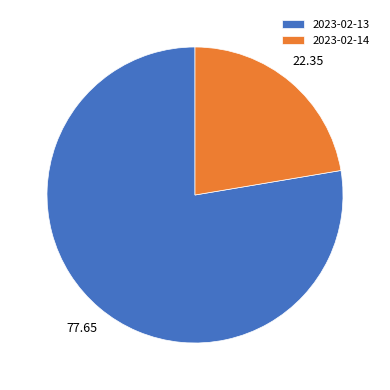

Combined, do 2023-02-14 and 2023-02-13 account for over 50%?

Yes